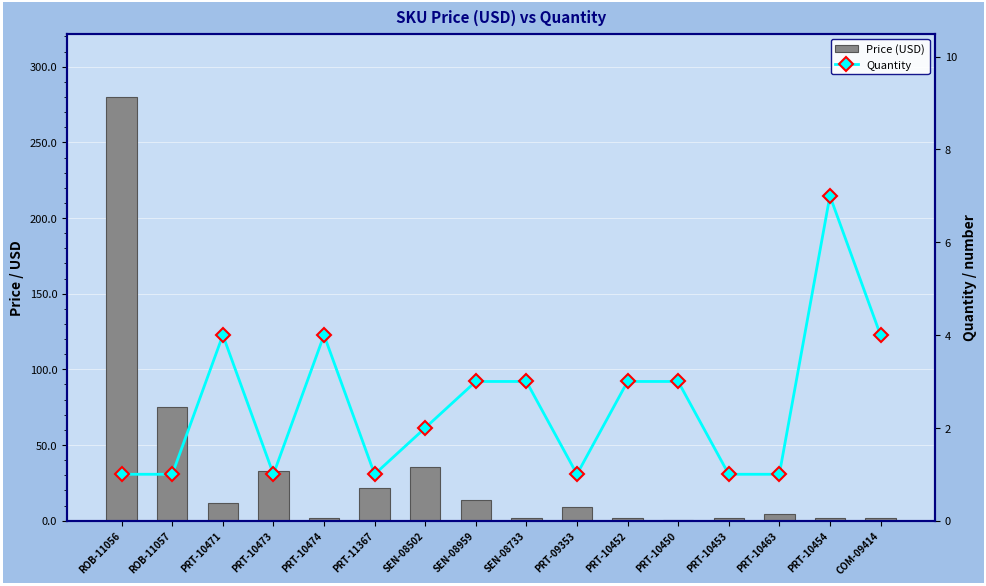

Where is Quantity nearest to the value 4?

PRT-10471